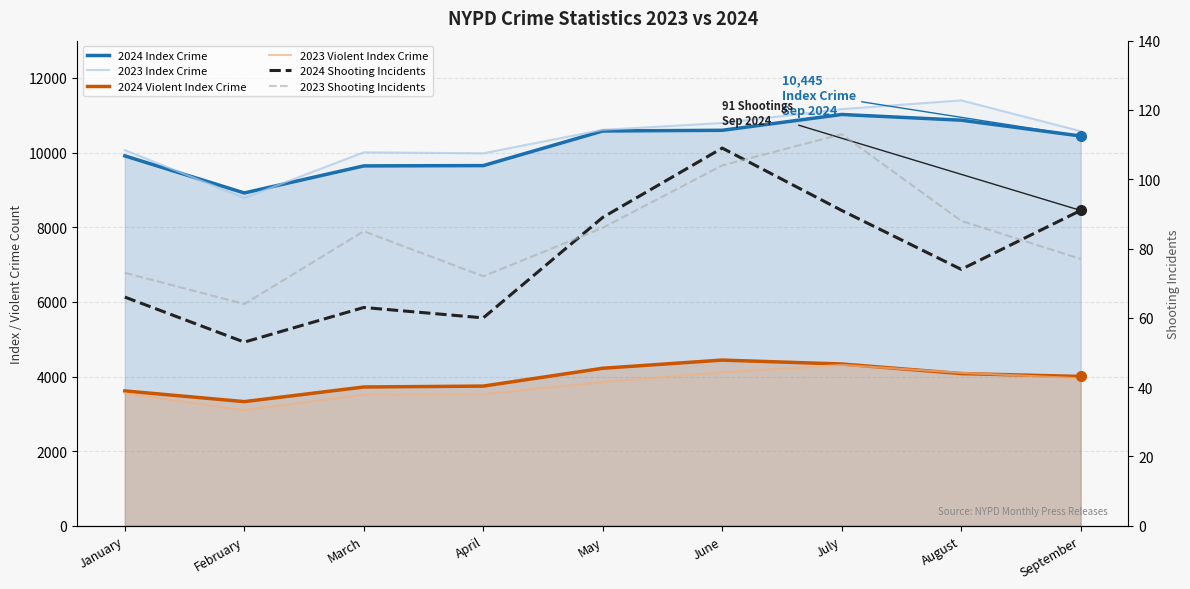

What is the smallest value displayed?

53